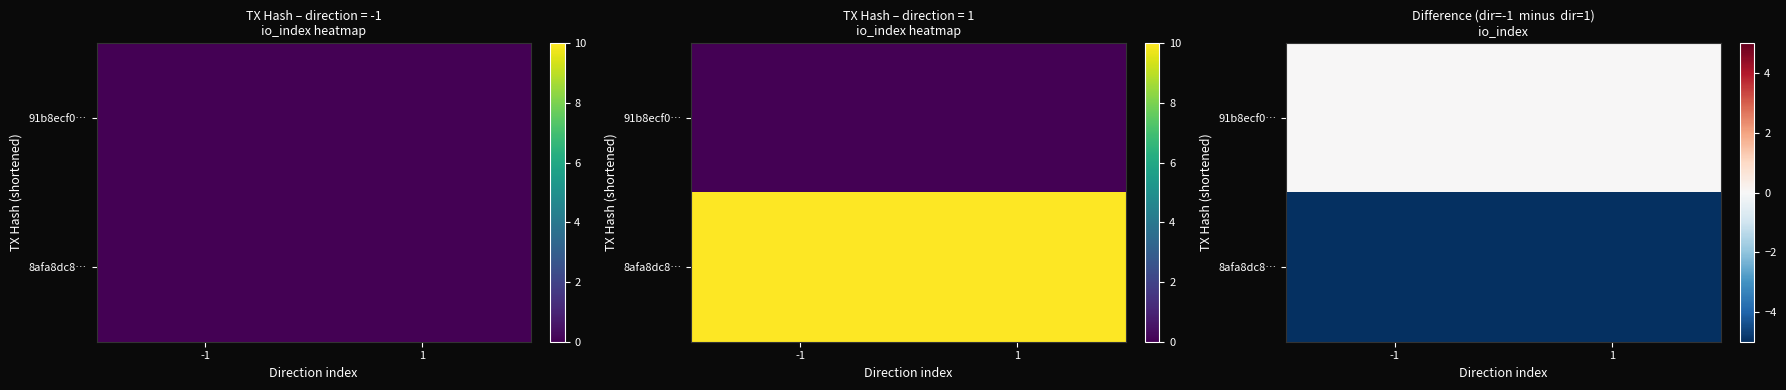

Which series has the widest spread of values?

91b8ecf0…